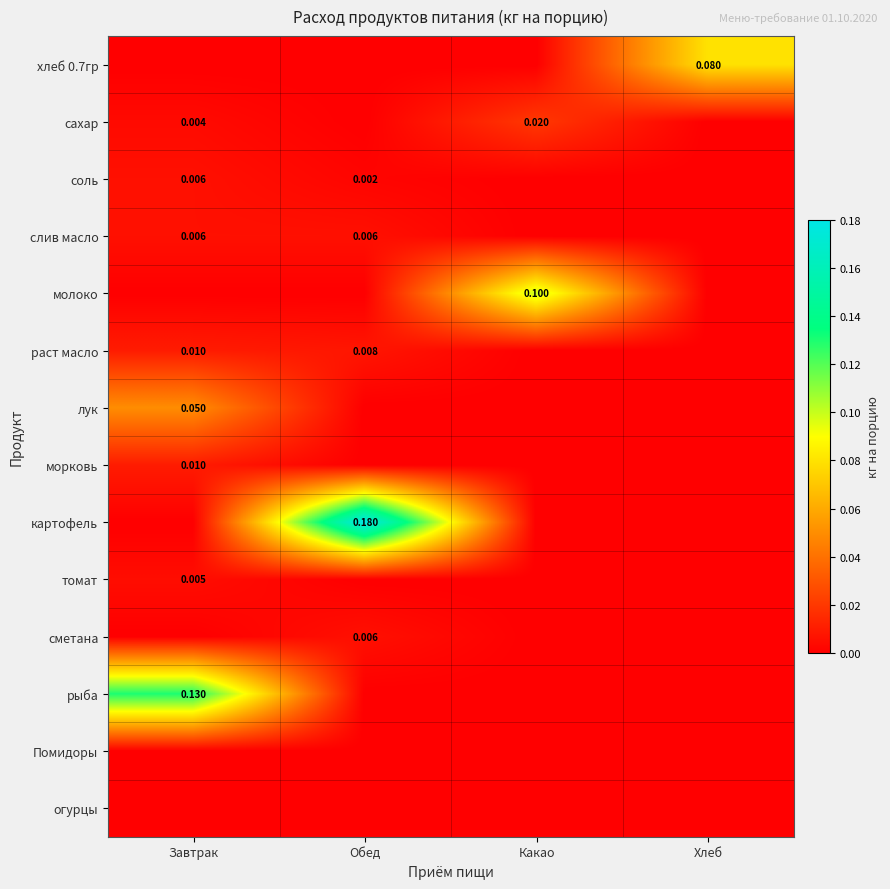

Which category has the highest value across all series?

Обед